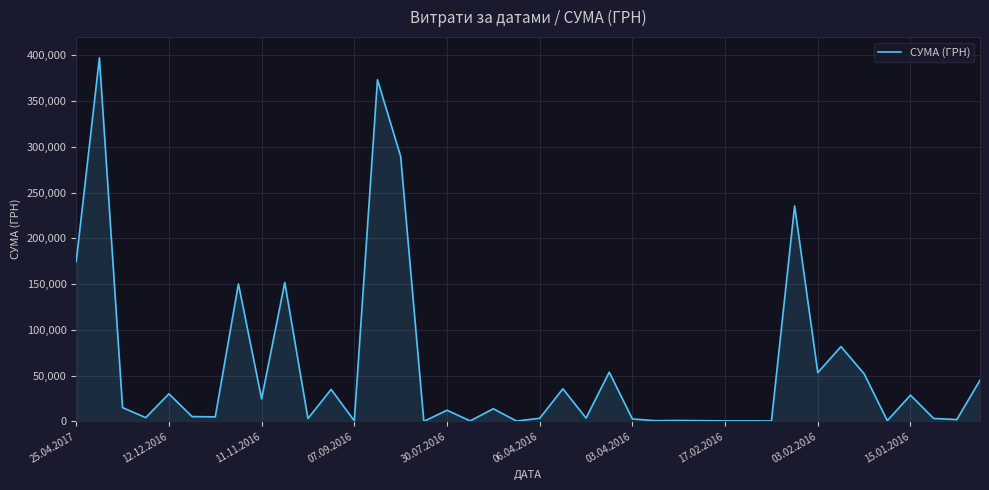

What is the difference between the maximum and minimum values?

397297.8